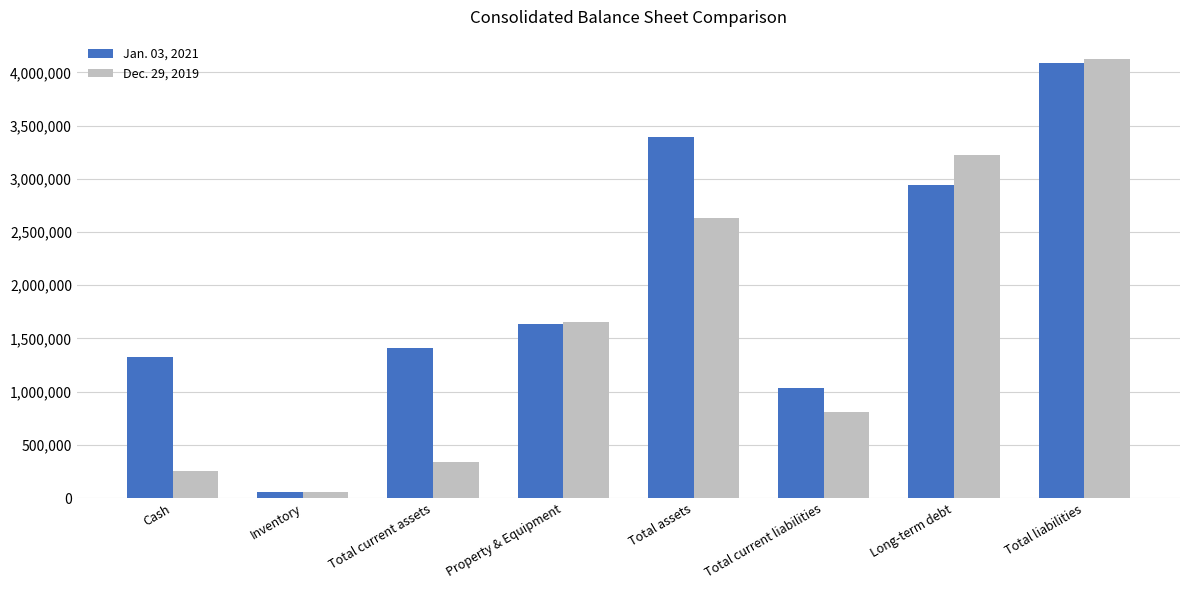

What is the minimum value for Dec. 29, 2019?

56432